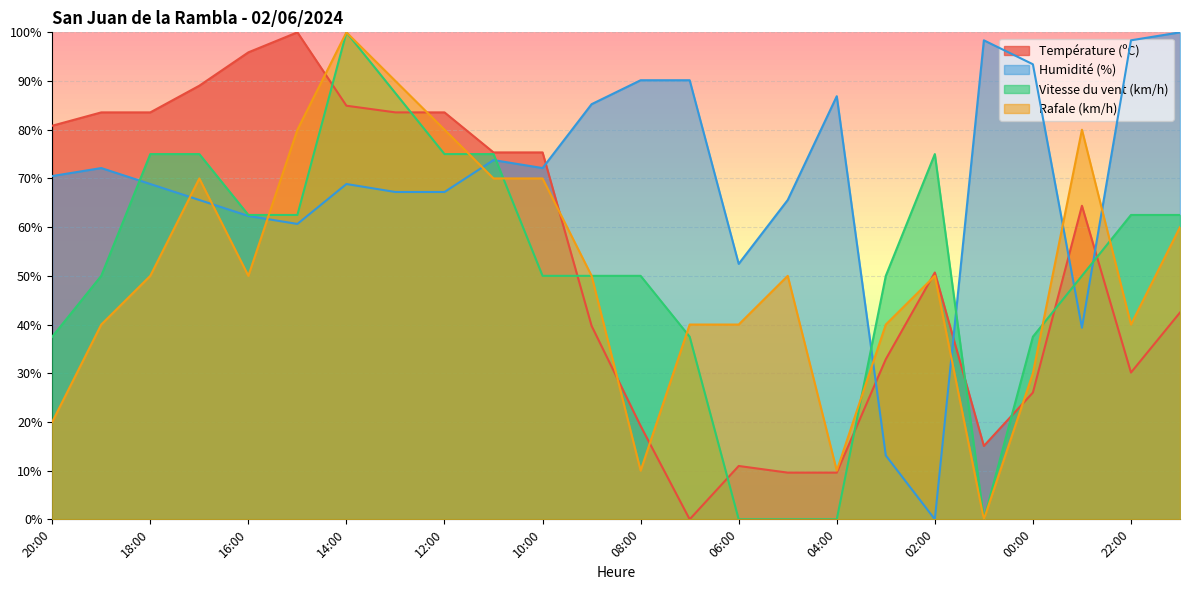

What position from the left is 23:00?

22